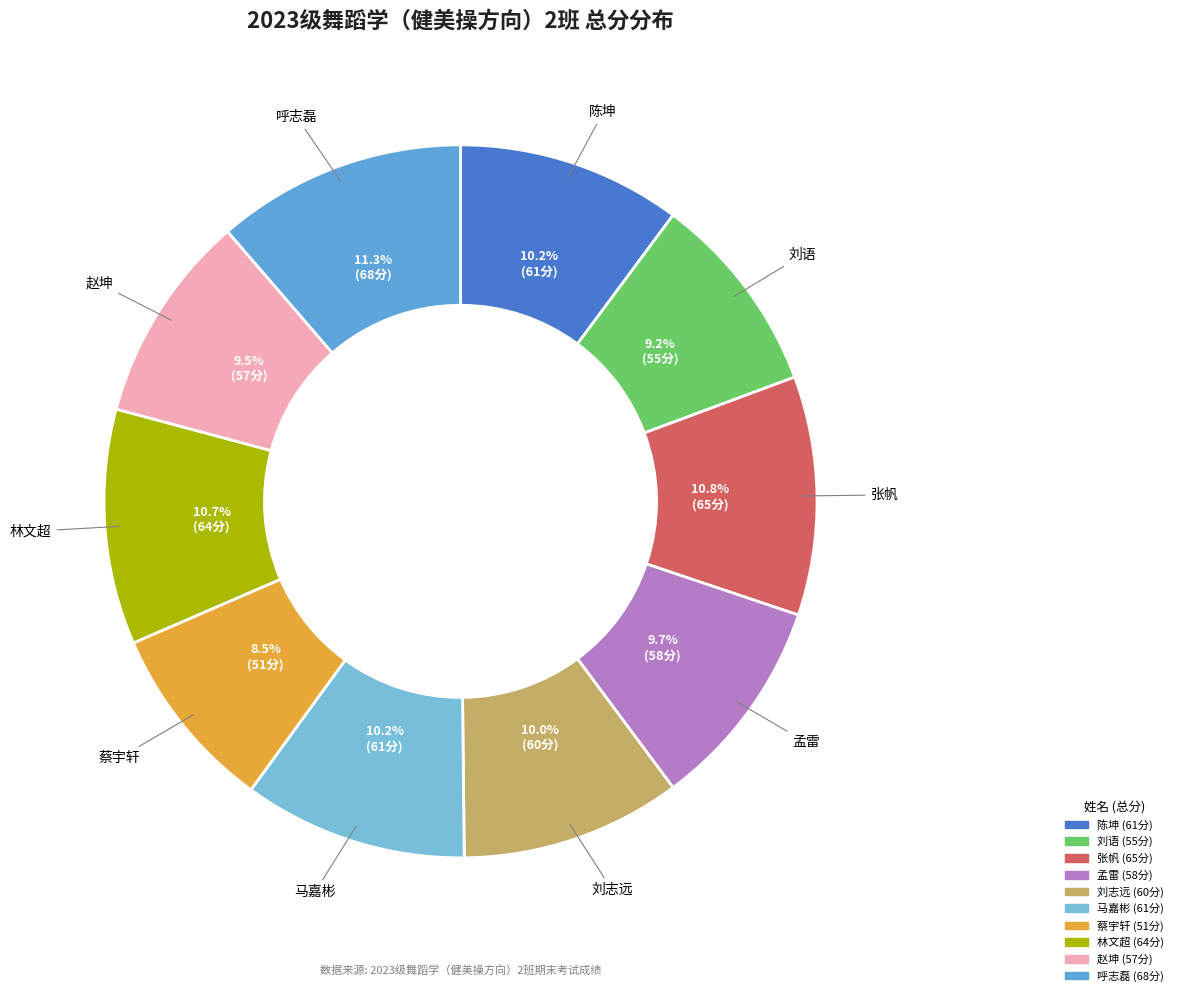

Is the sum of 刘志远 and 赵坤 greater than half?

No